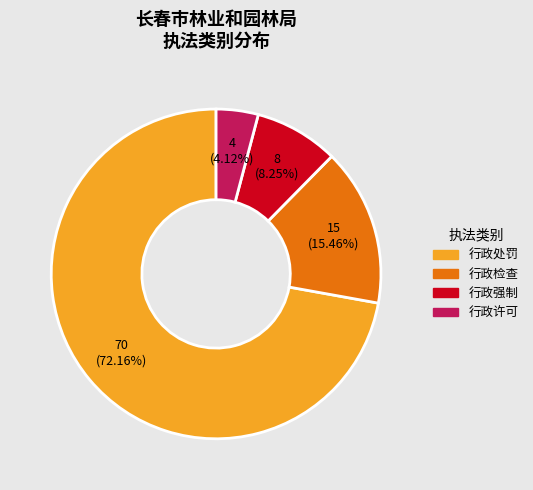

What is the smallest slice in the pie chart?

行政许可